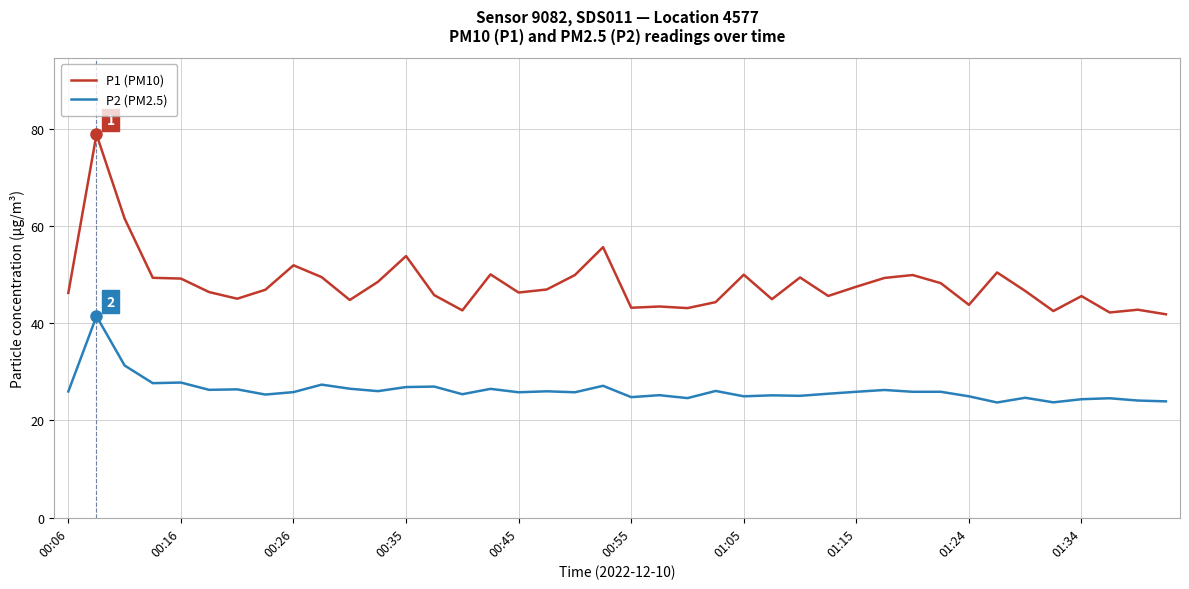

True or false: P1 (PM10) and P2 (PM2.5) cross at least once.

False